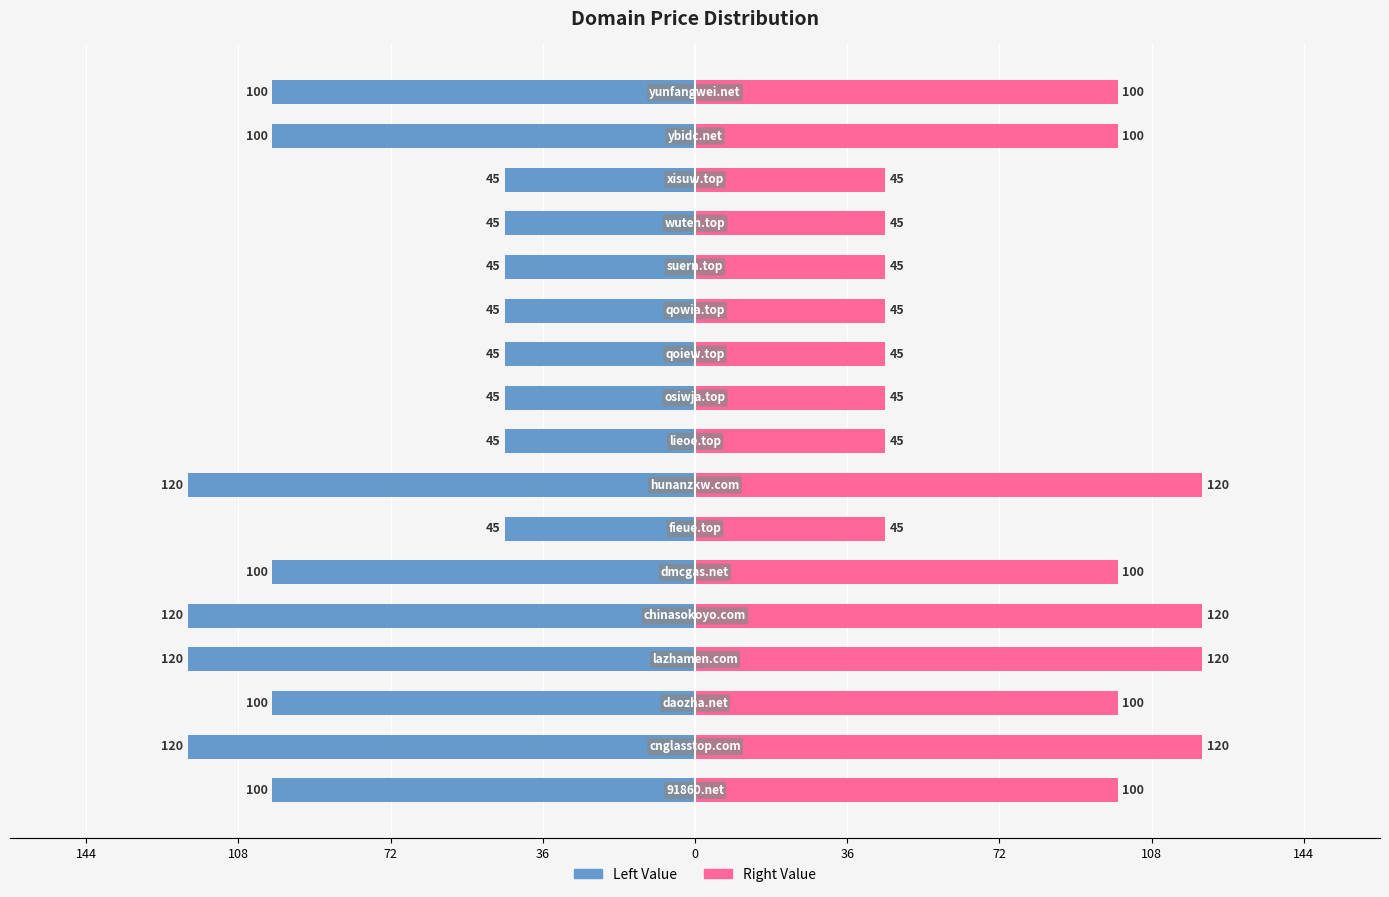

What is the sum of all Price (Right) values?

1340